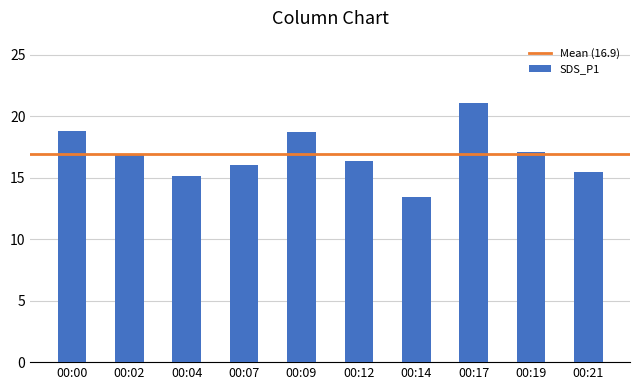

What is the change in value from 00:00 to 00:17?

+2.3